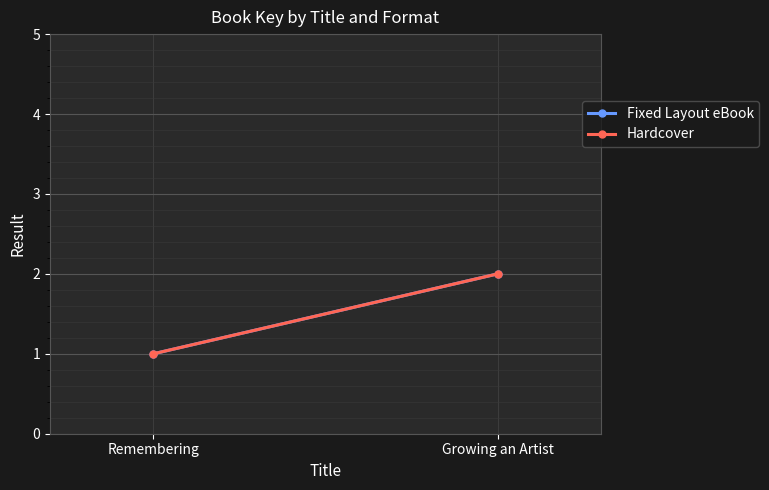

What position from the left is Remembering?

1